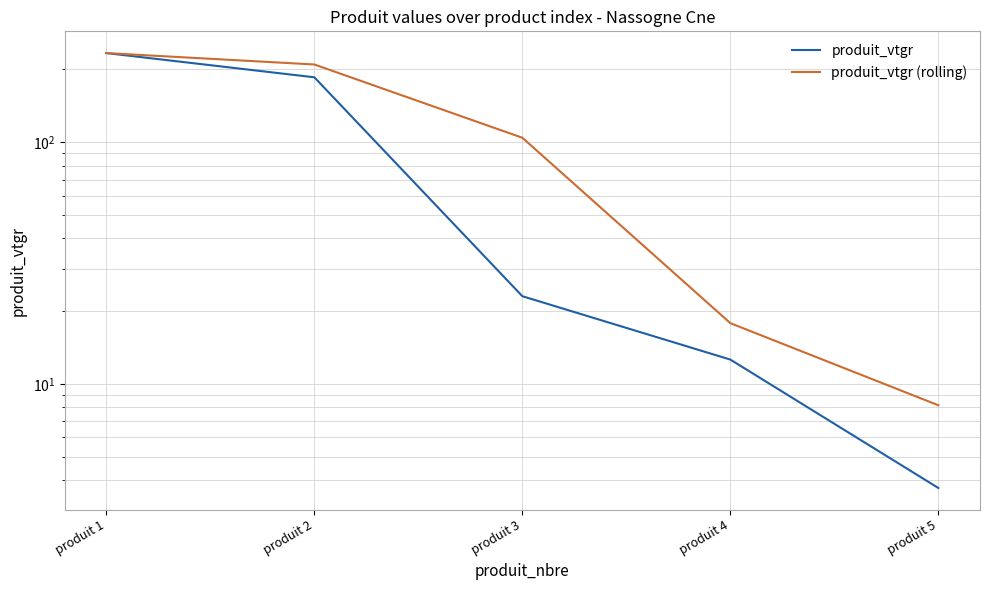

The value of produit_vtgr (rolling) at produit 3 is 104.3. True or false?

True